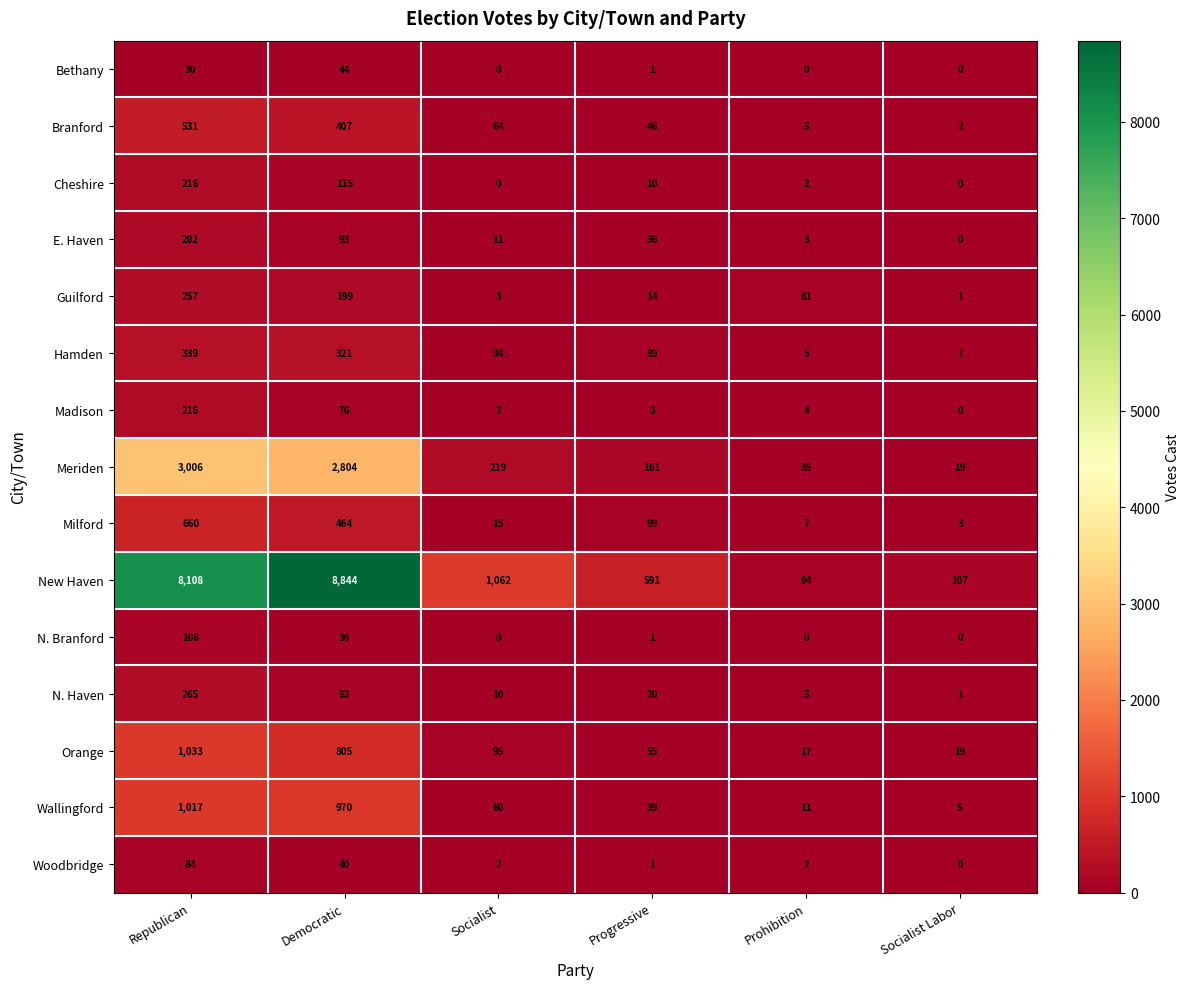

What is the sum of the New Haven values at Democratic and Progressive?

9435